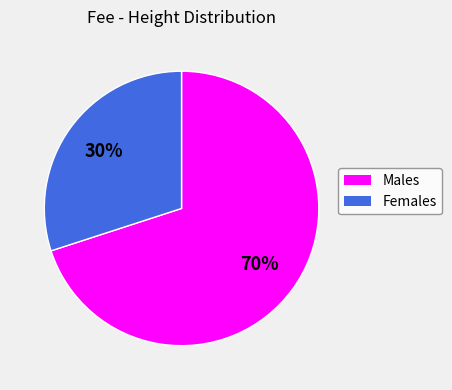

Which category has the biggest portion of the pie?

Males